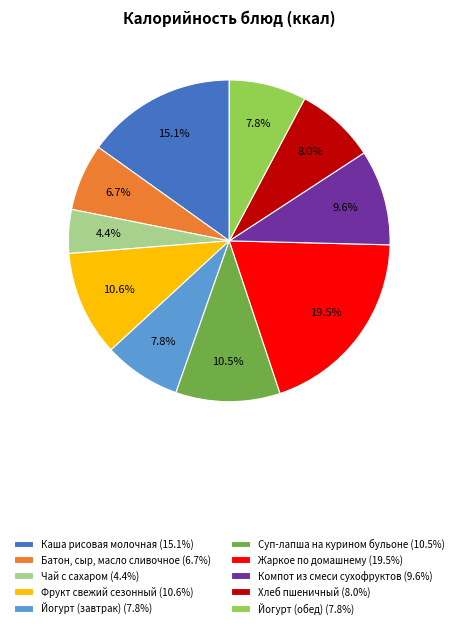

To the nearest percent, what is the difference between the Йогурт (завтрак) and Фрукт свежий сезонный slice percentages?

3%